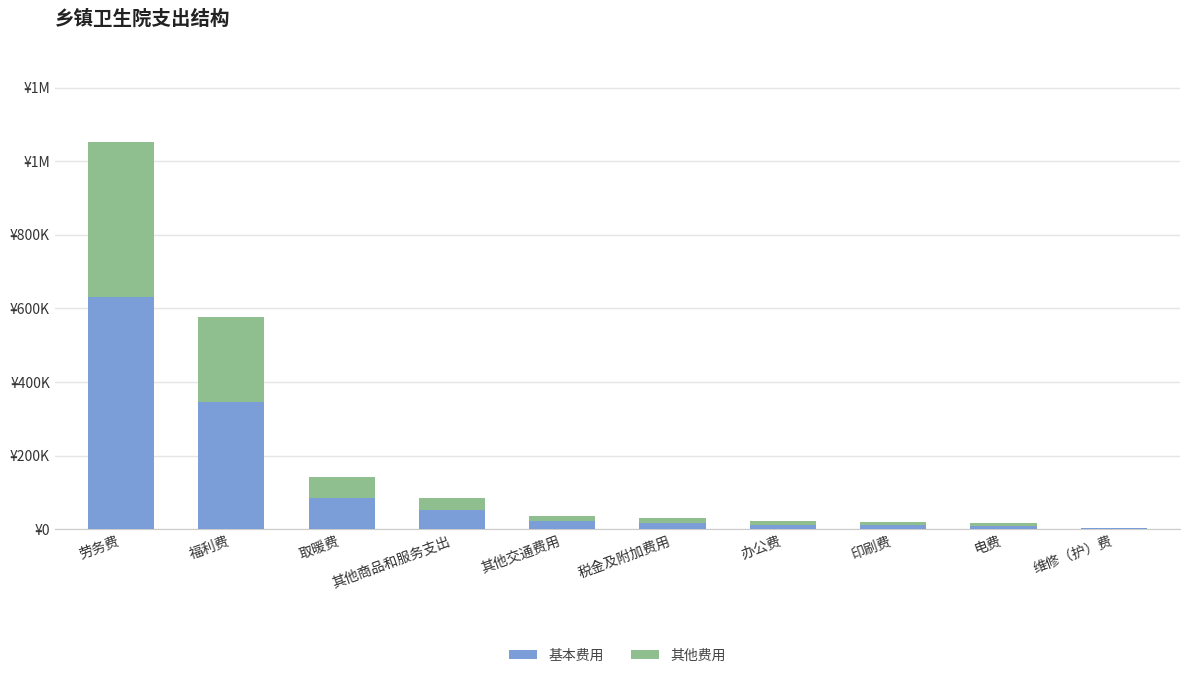

What value does the 其他费用 series have at 福利费?

230229.1